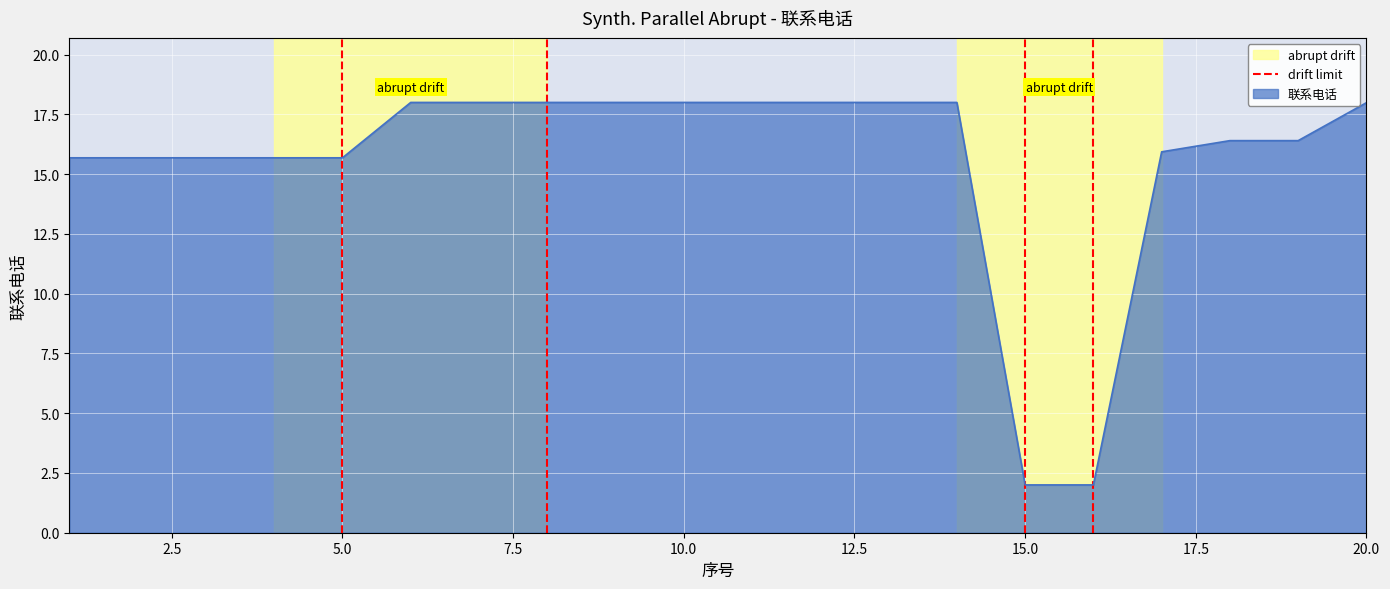

The 联系电话 series shows 6.2 at 5.0. True or false?

False